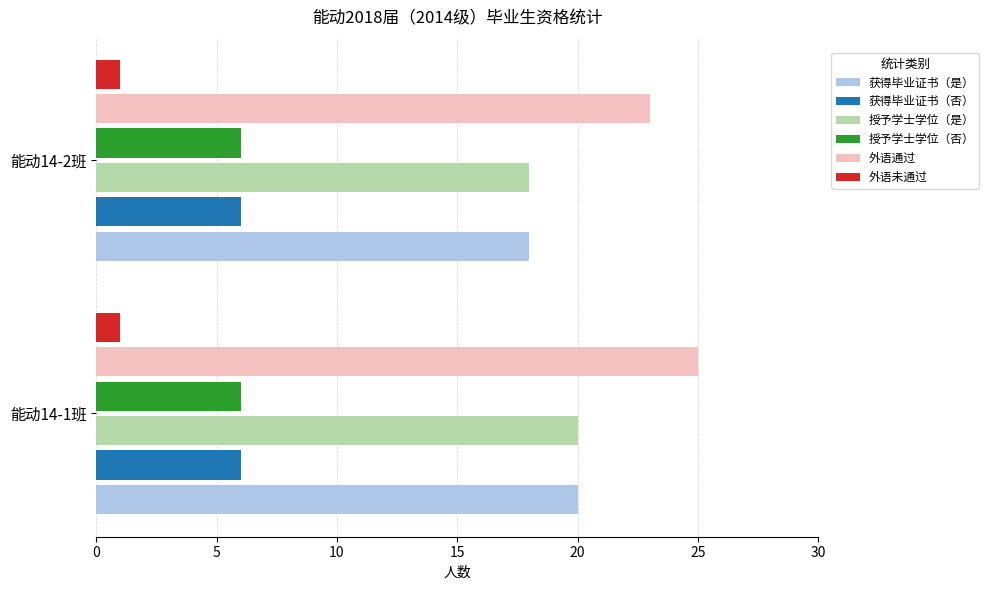

What is the spread (max minus min) of values at 能动14-2班?

22